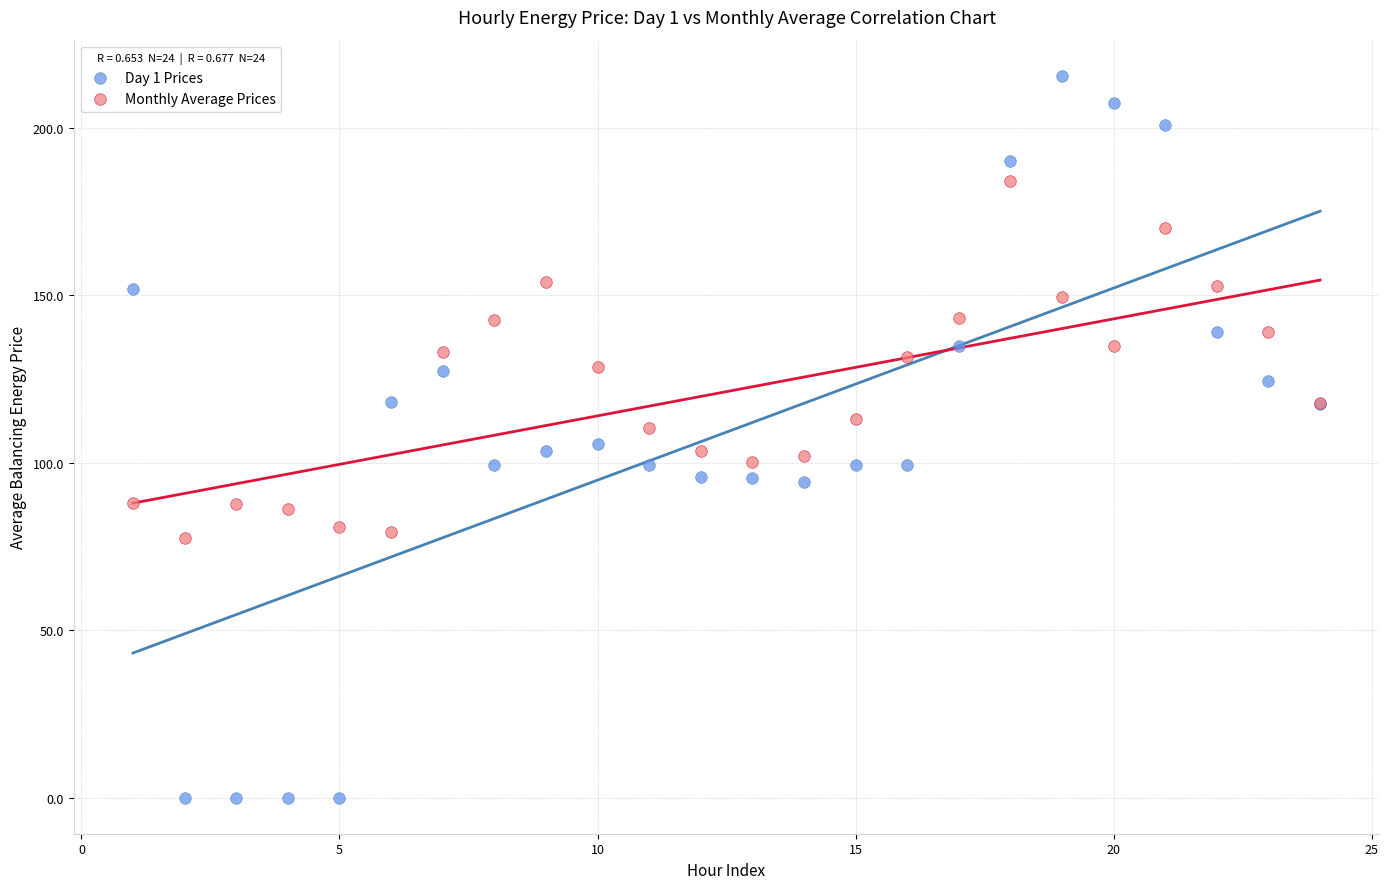

What are all the series names shown in the legend?

Day 1 Prices, Monthly Average Prices